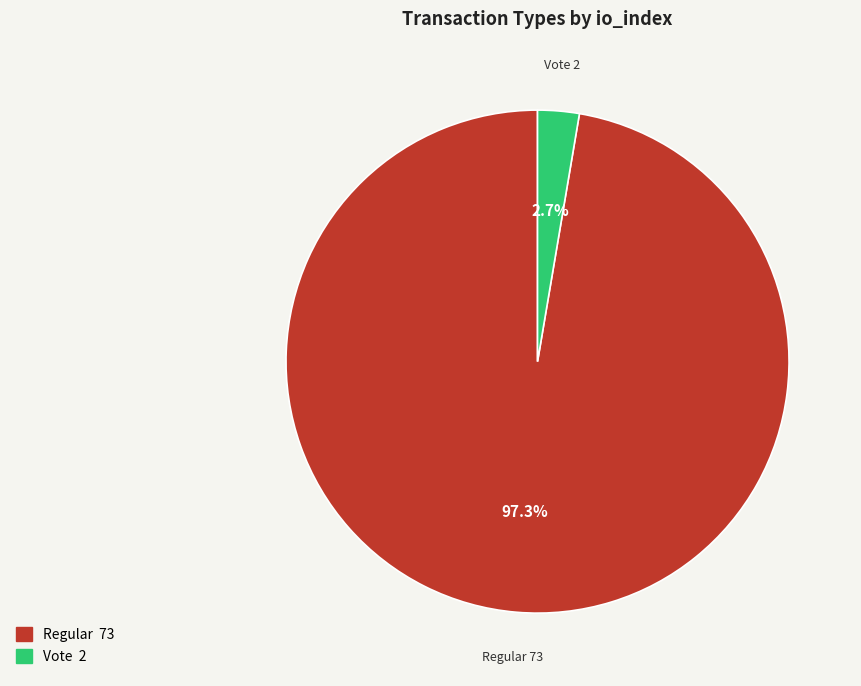

Is there a majority slice in this chart?

Yes